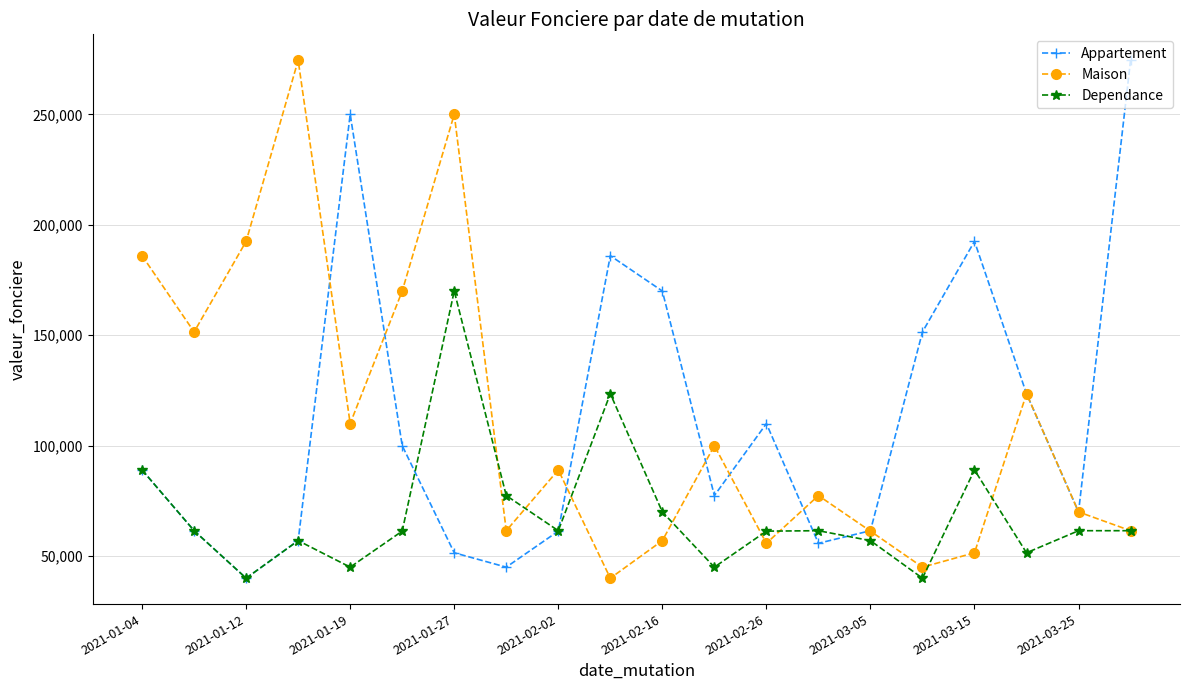

True or false: Maison has more than 2 interior local peaks.

True